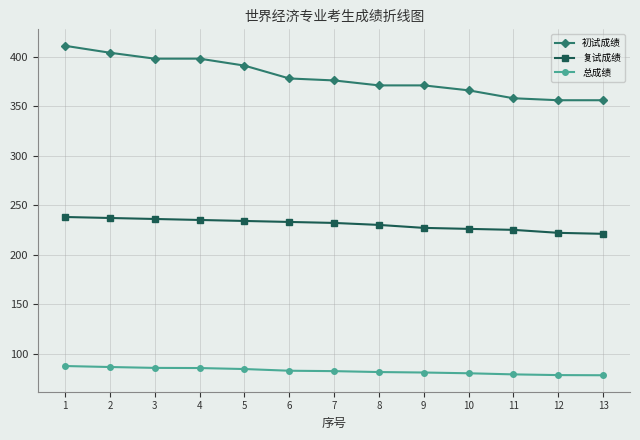

Which series has the widest spread of values?

初试成绩